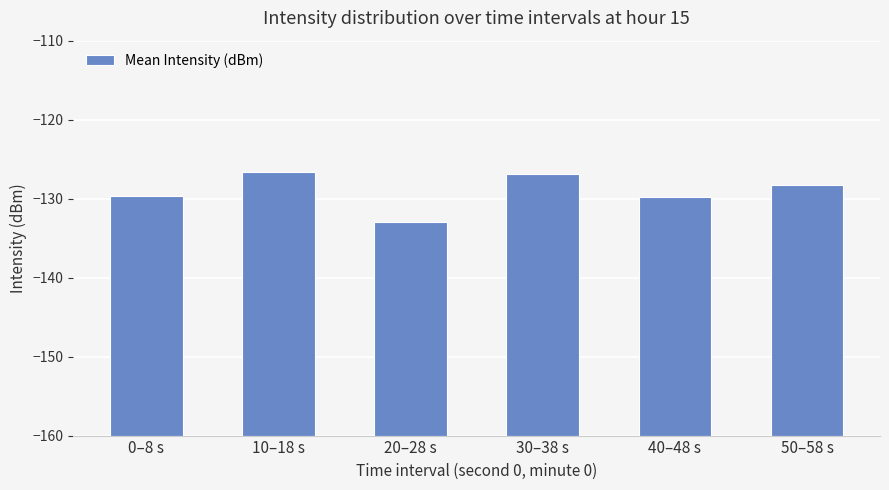

What position from the right is 30–38 s?

3